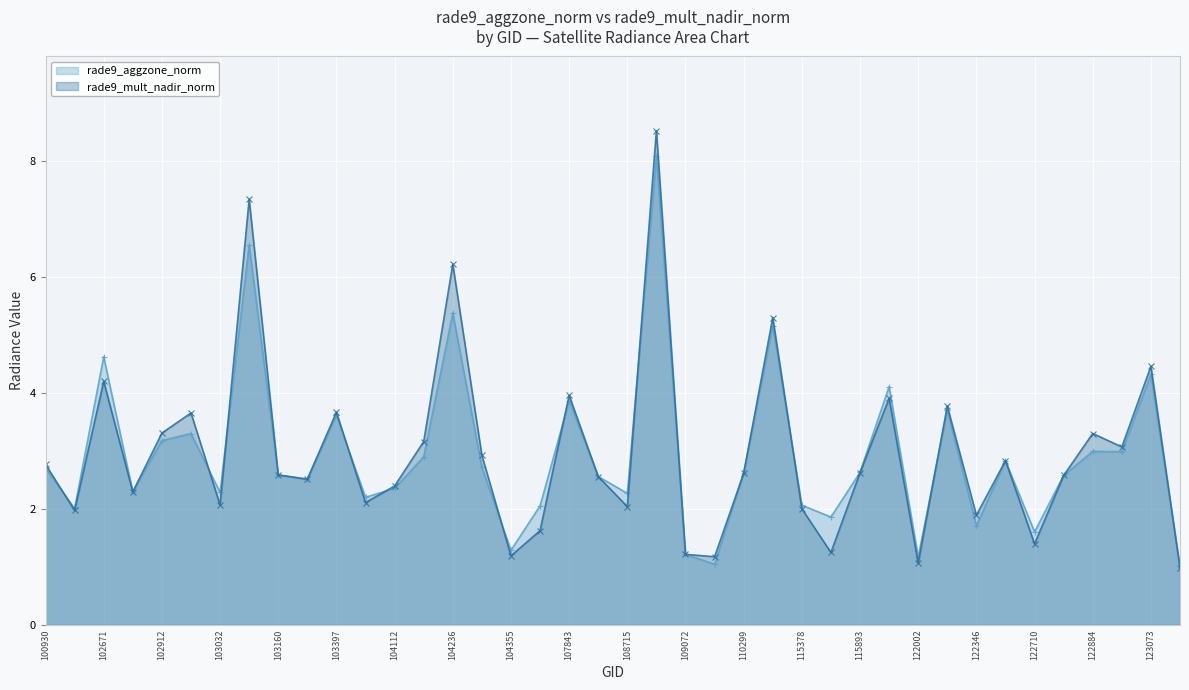

List the series in order of their peak value, lowest first.

rade9_aggzone_norm, rade9_mult_nadir_norm